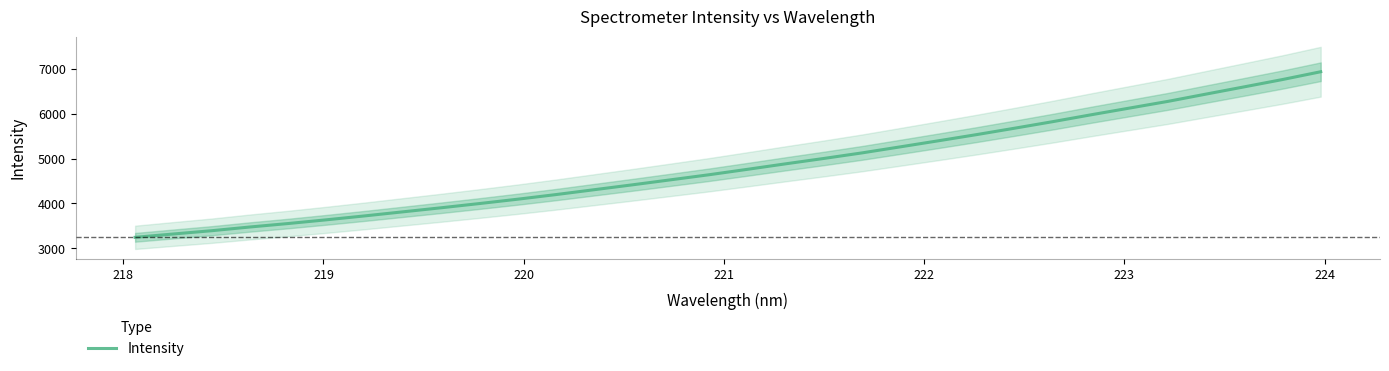

Count the number of categories in the chart.

32